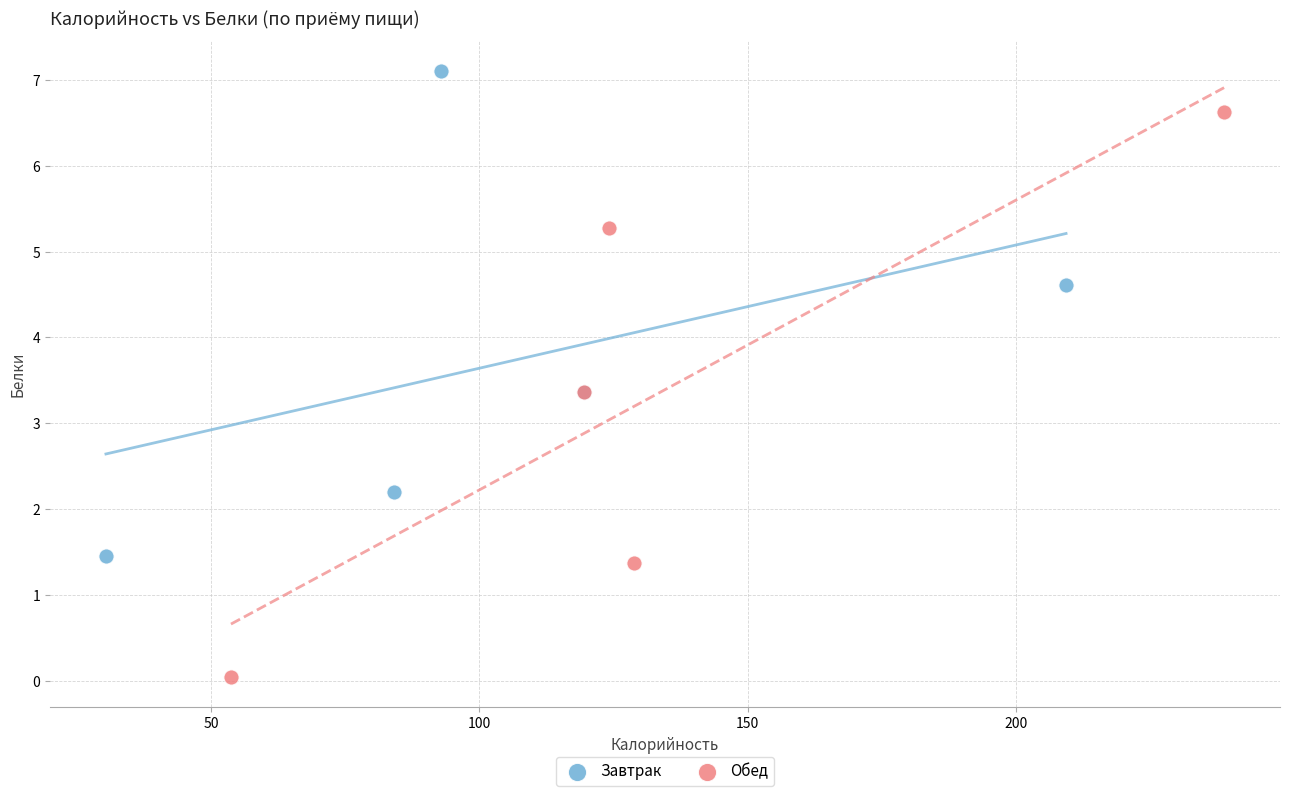

Which series contains the highest Y value?

Завтрак